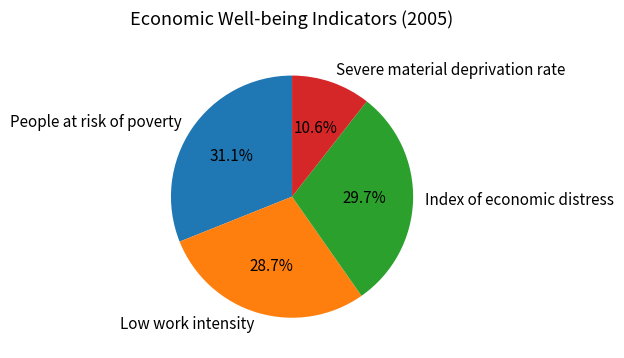

What percentage is NOT represented by People at risk of poverty?

68.9%